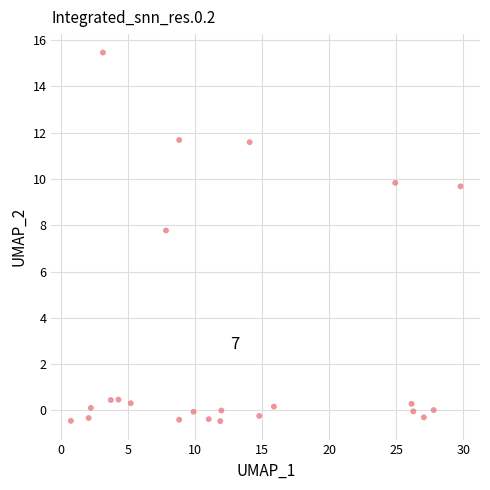

What Y value in the scatter plot is closest to 7?

7.8